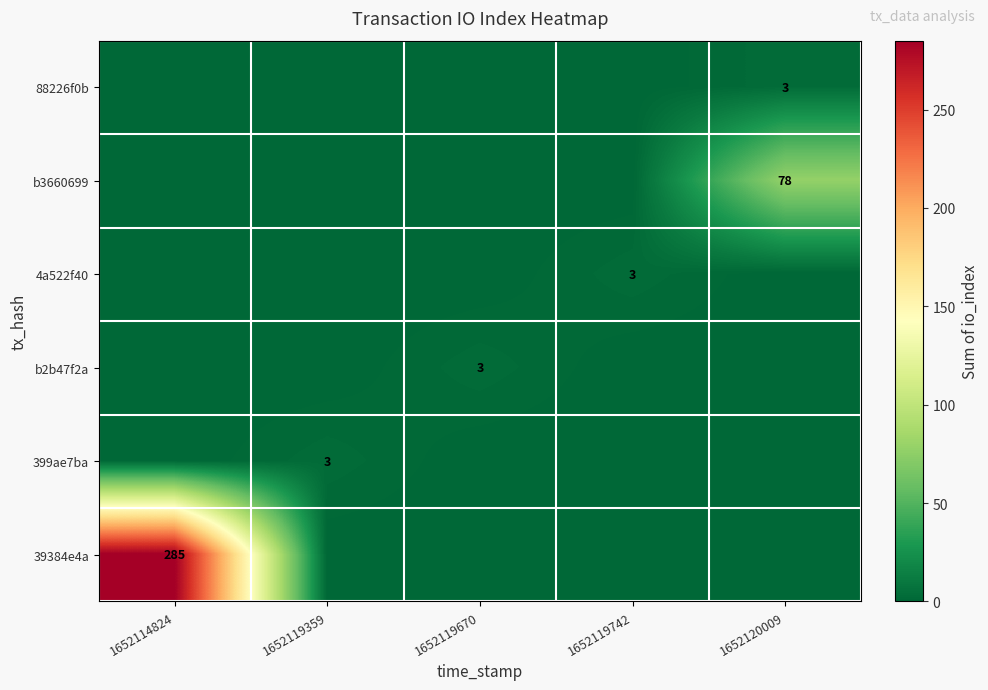

The value of 39384e4a at 1652114824 is 429. True or false?

False